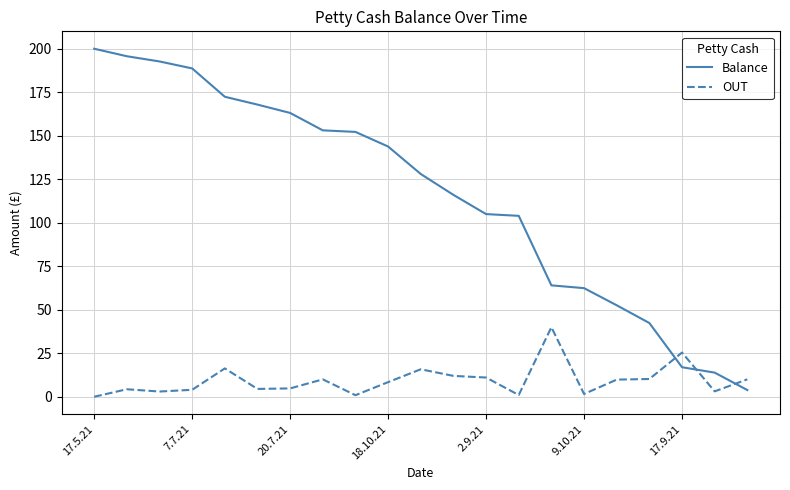

True or false: Balance and OUT cross at least once.

True